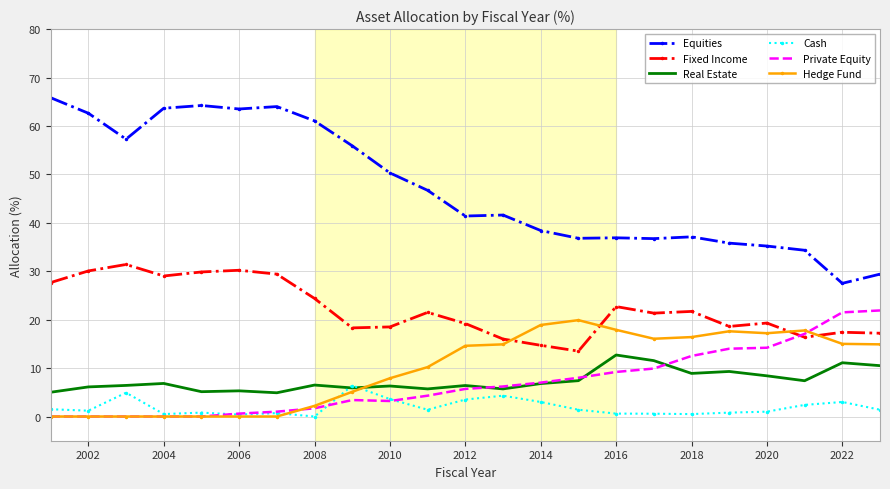

Which series has the widest spread of values?

Equities